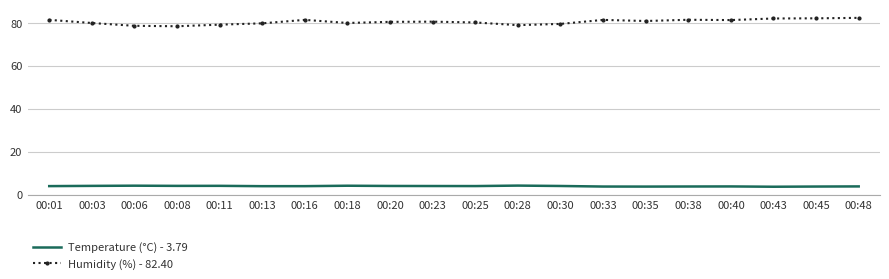

What is the lowest value of the Humidity (%) - 82.40 series?

78.5